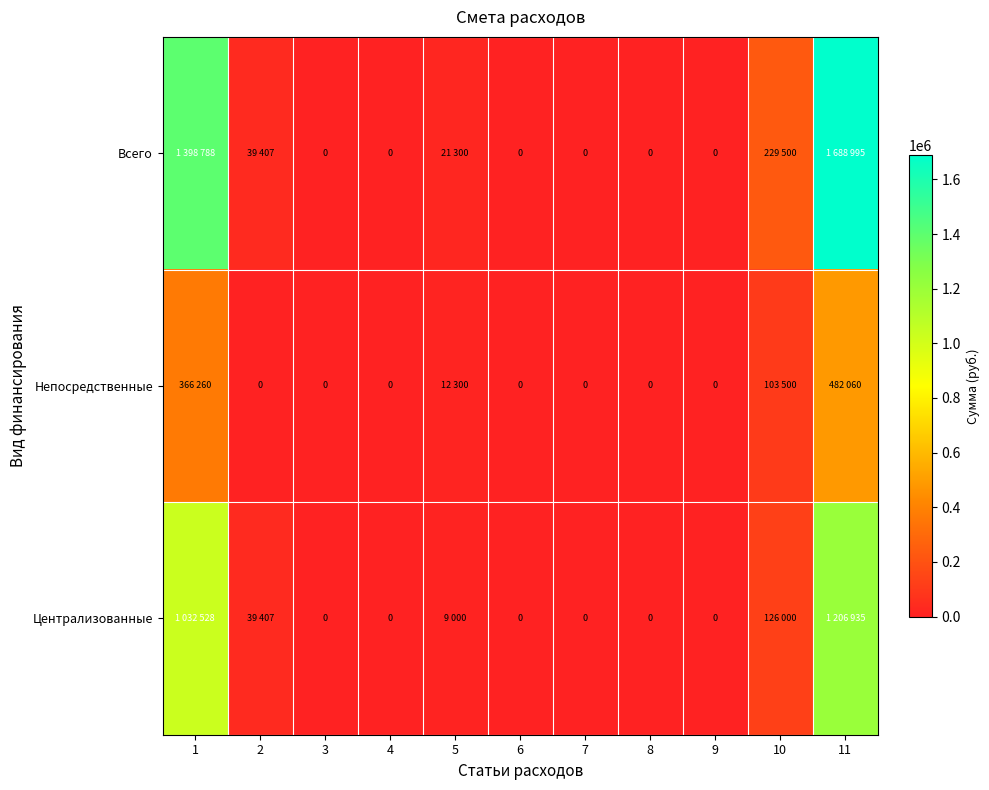

Which category has the highest value in the Всего series?

11